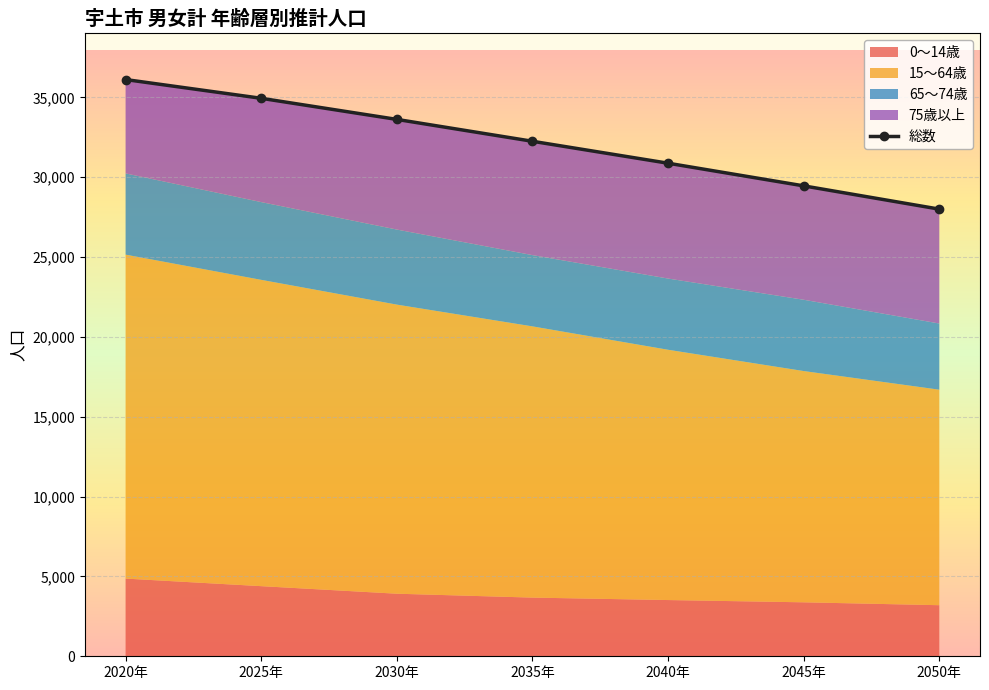

Reading left to right, transcribe all the data shown in this chart.

総数: 36122	34948	33626	32256	30882	29463	28006
0～14歳: 4866	4392	3919	3675	3522	3380	3199
15～64歳: 20290	19185	18107	16988	15676	14485	13498
65歳以上: 10966	11371	11600	11593	11684	11598	11309
65～74歳: 5088	4870	4701	4463	4460	4465	4144
75歳以上: 5878	6501	6899	7130	7224	7133	7165